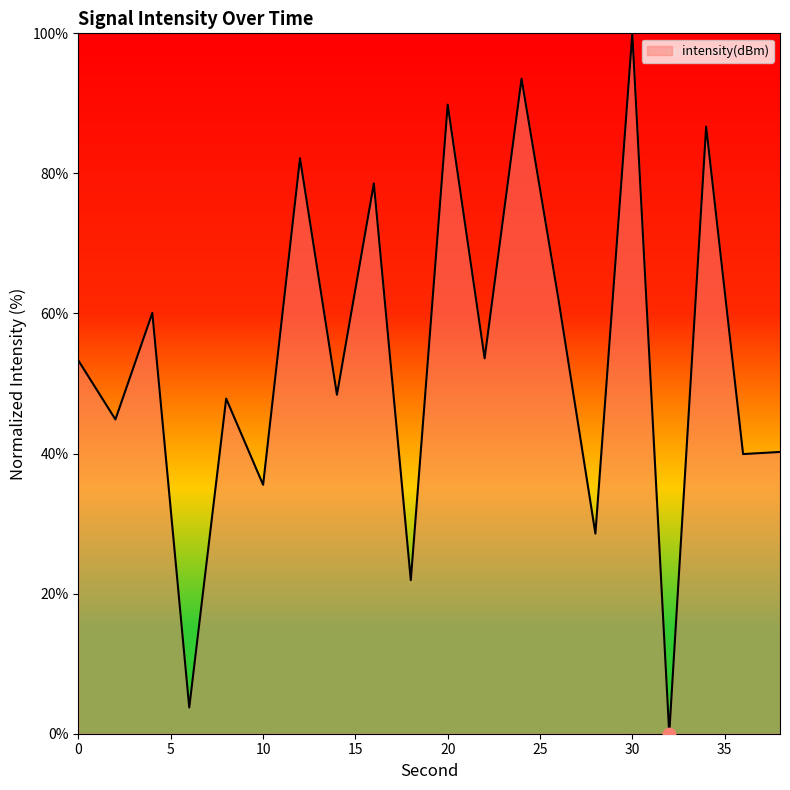

What is the difference between the maximum and minimum values?

100.0